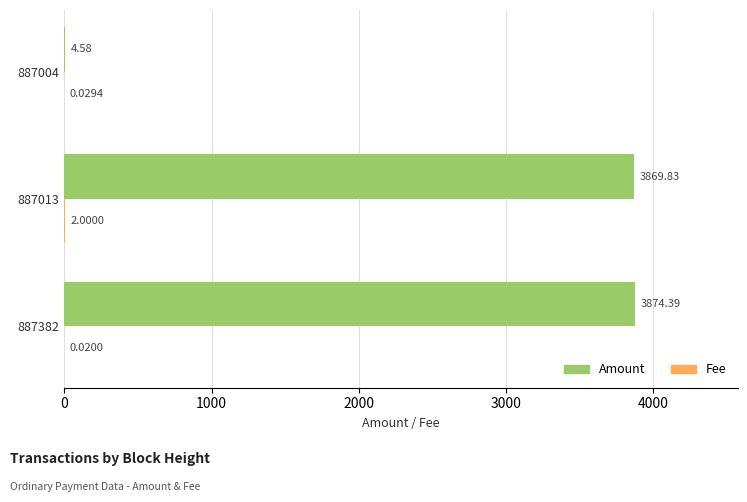

Which series changed the most between 887382 and 887013?

Amount